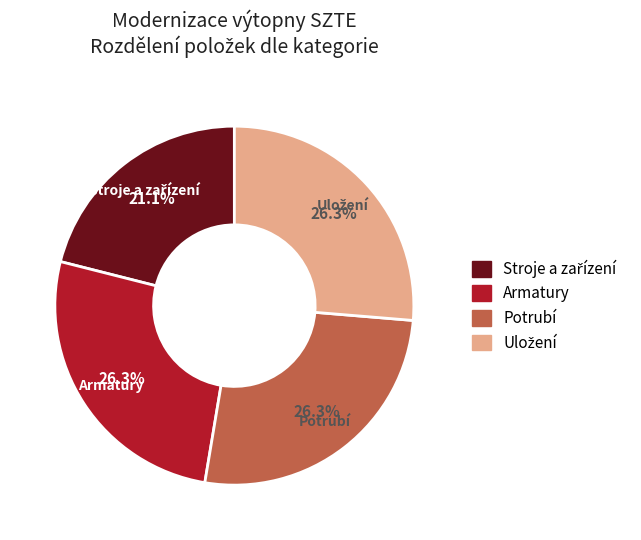

What is the ratio of the value at Armatury to the value at Potrubí?

1.0